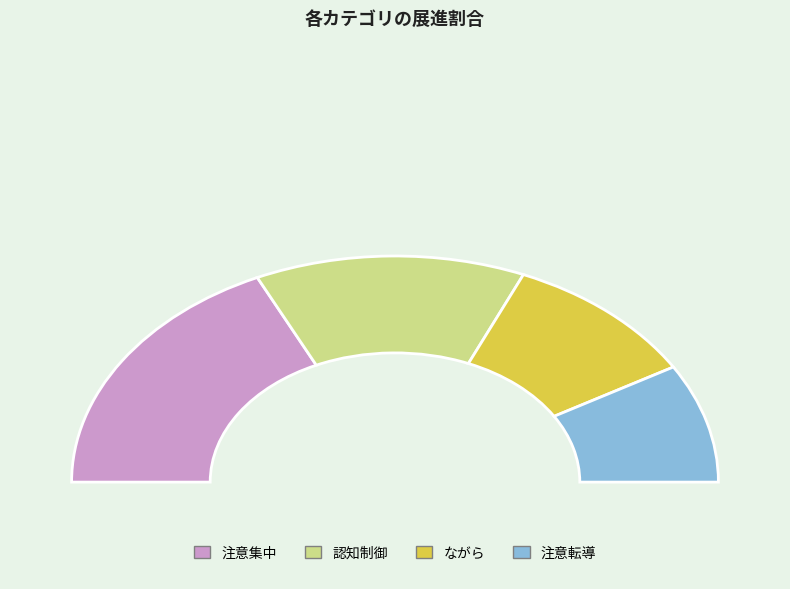

To the nearest percent, what portion does ながら represent?

20%